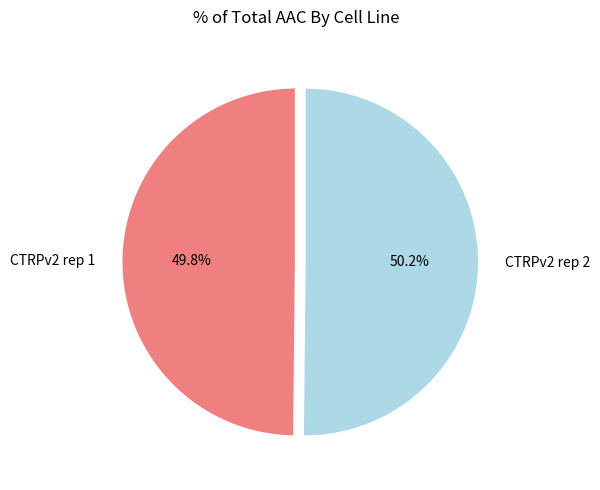

How many segments does this pie chart have?

2